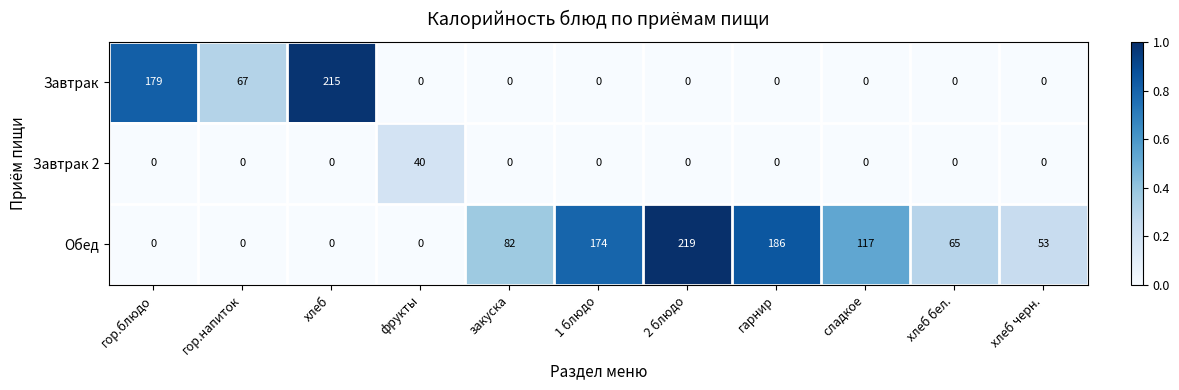

List the series in order of their overall mean, highest first.

Обед, Завтрак, Завтрак 2